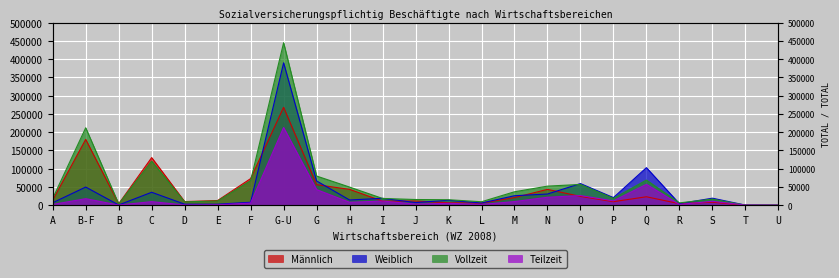

True or false: Vollzeit has more than 2 interior local peaks.

True